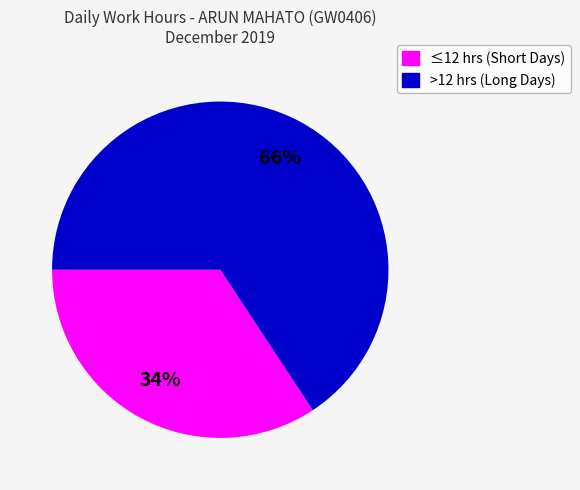

To the nearest percent, what is the average slice percentage?

50%